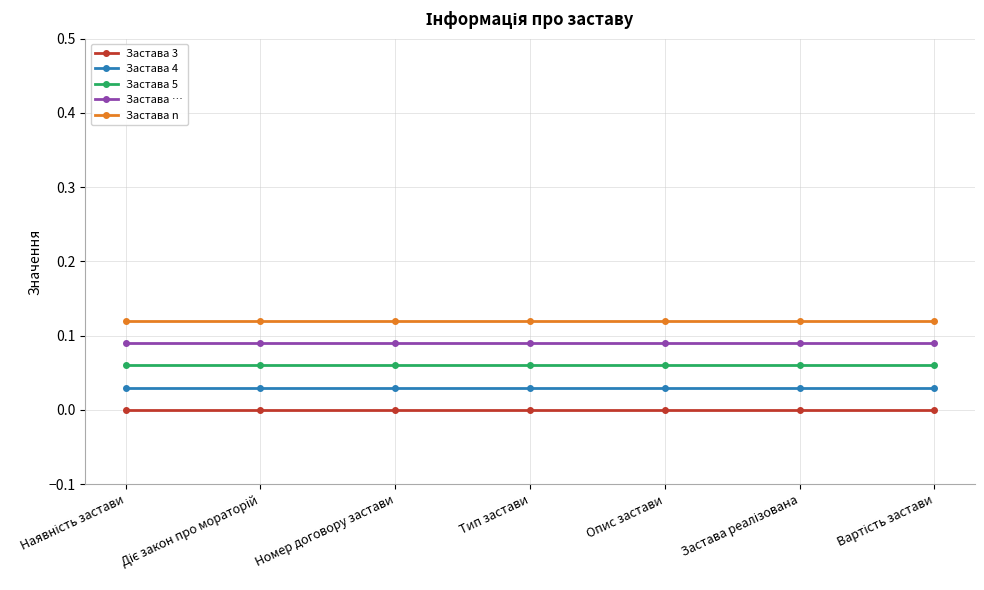

True or false: Застава 4 and Застава n cross at least once.

False